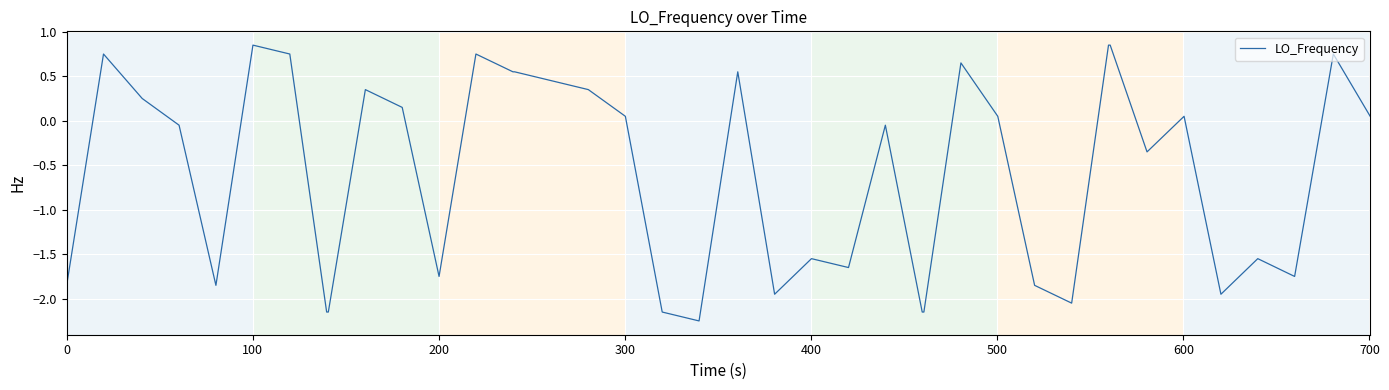

What is the difference between the maximum and minimum values?

3.1